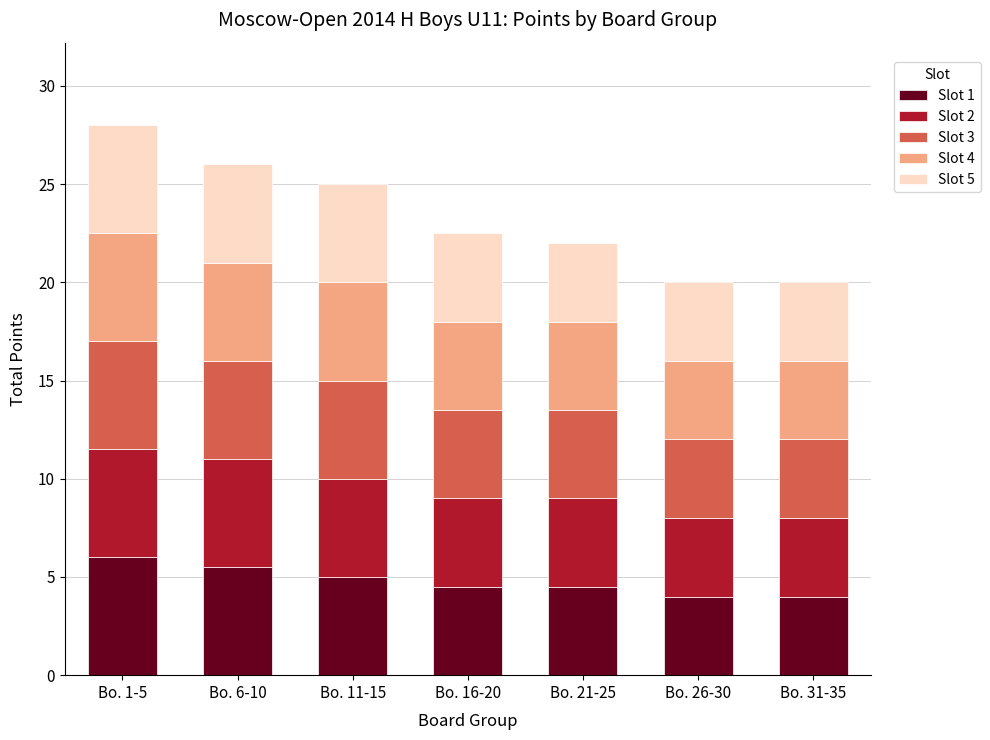

Is it true that Slot 1 equals 6.0 at Bo. 1-5?

True